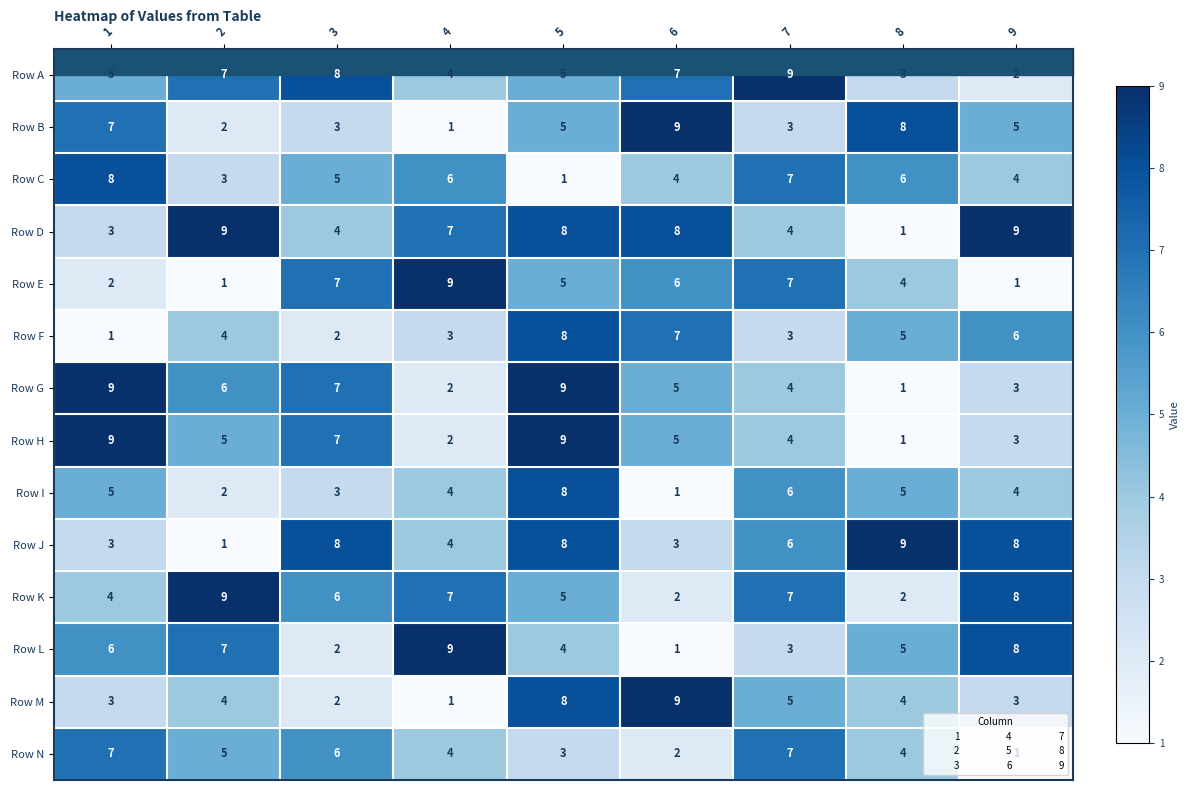

Between 4 and 7, which series saw the biggest shift?

Row L